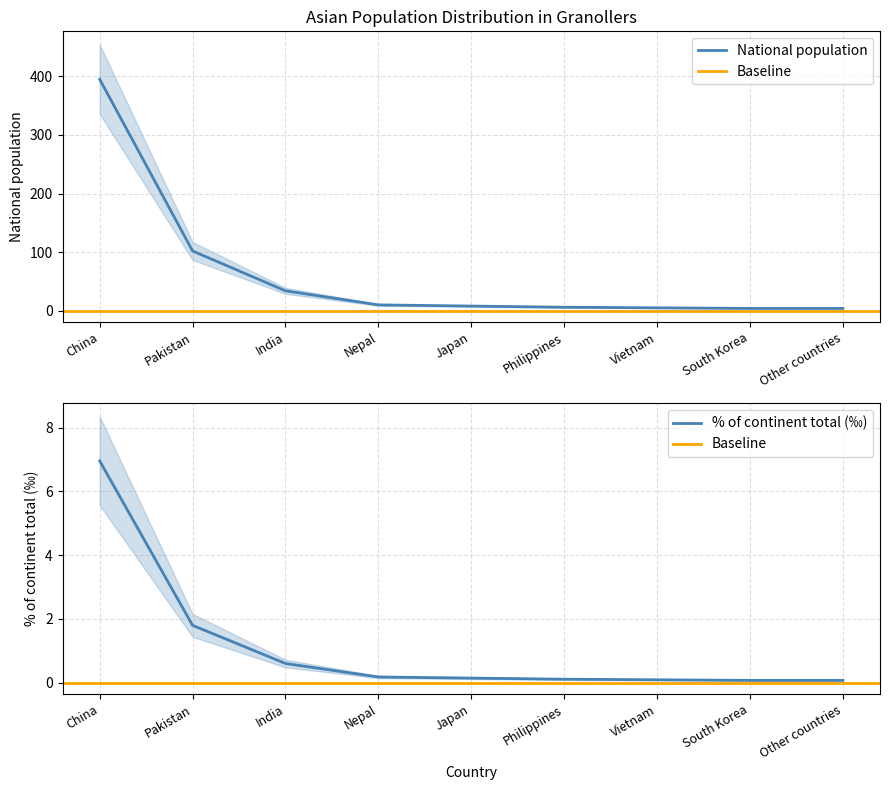

What is the difference between the % of continent total values at China and Nepal?

6.8